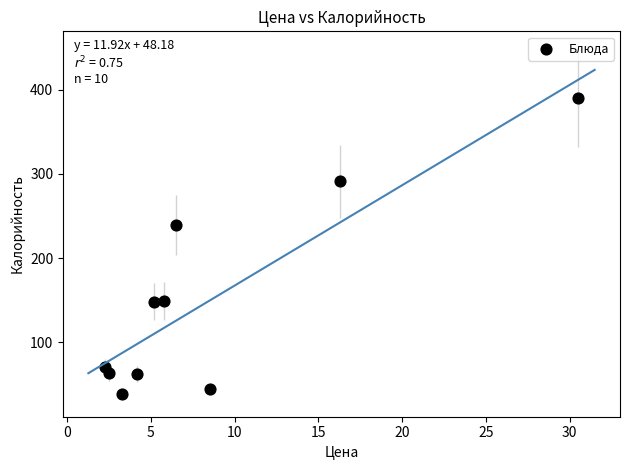

What is the range of Y values (max minus min)?

352